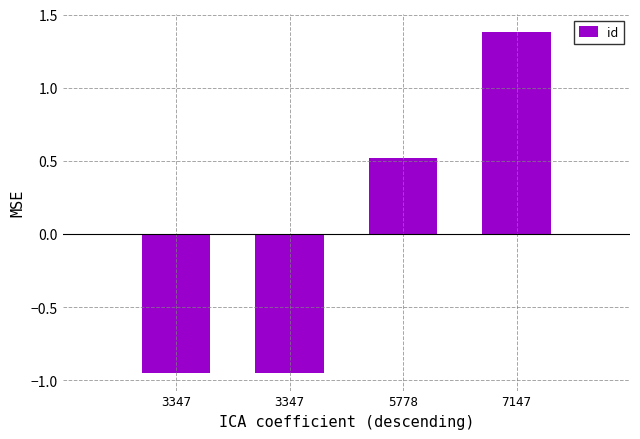

Reading left to right, what are all the values shown in this chart?

3347=-1.0	3347=-1.0	5778=0.5	7147=1.4